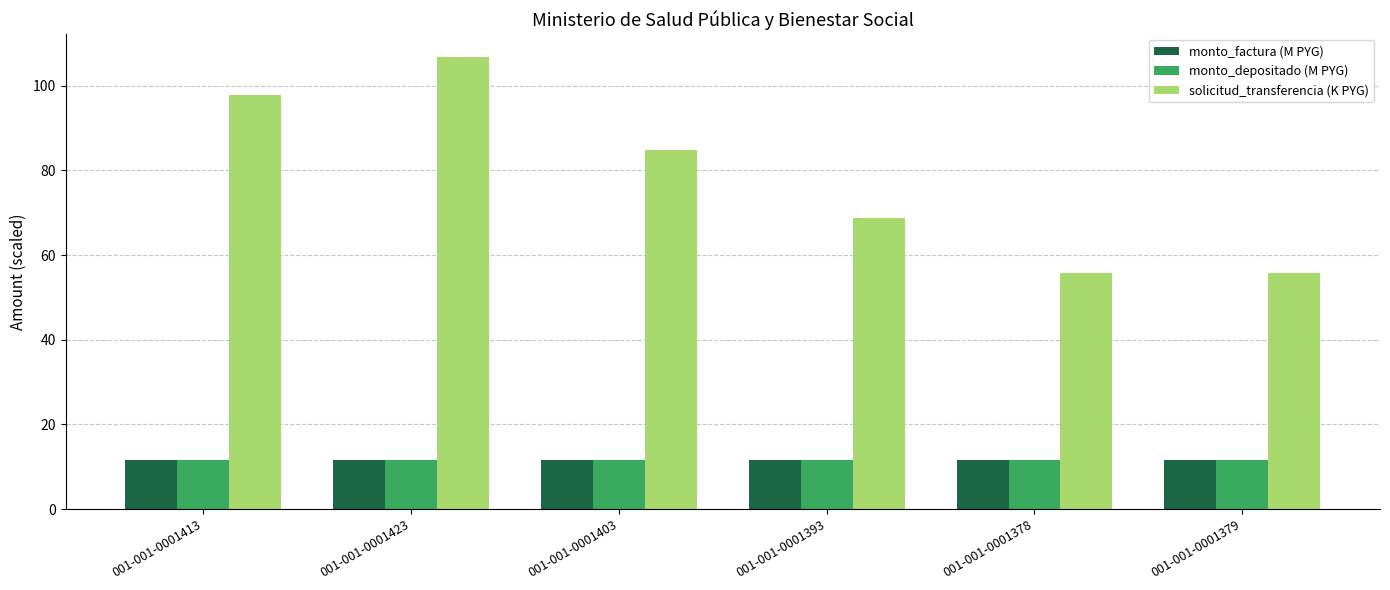

What is the value of the solicitud_transferencia (K PYG) bar at the 5th from the left?

55.8